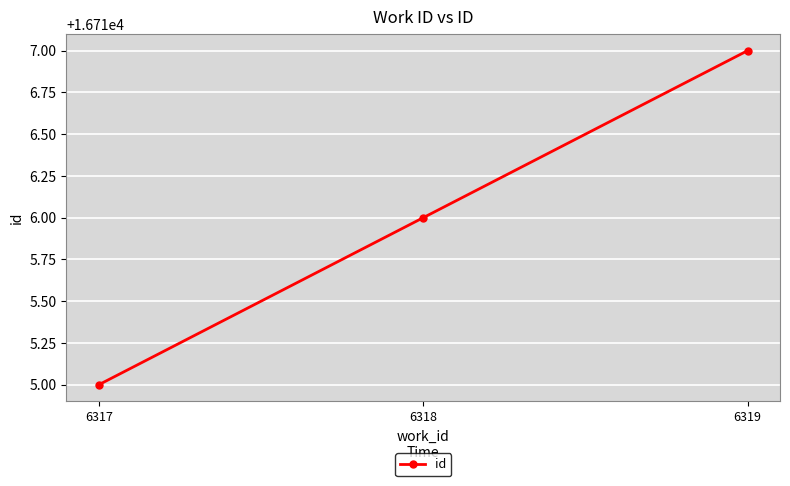

Is it true that the value at 6317 is 16715?

True